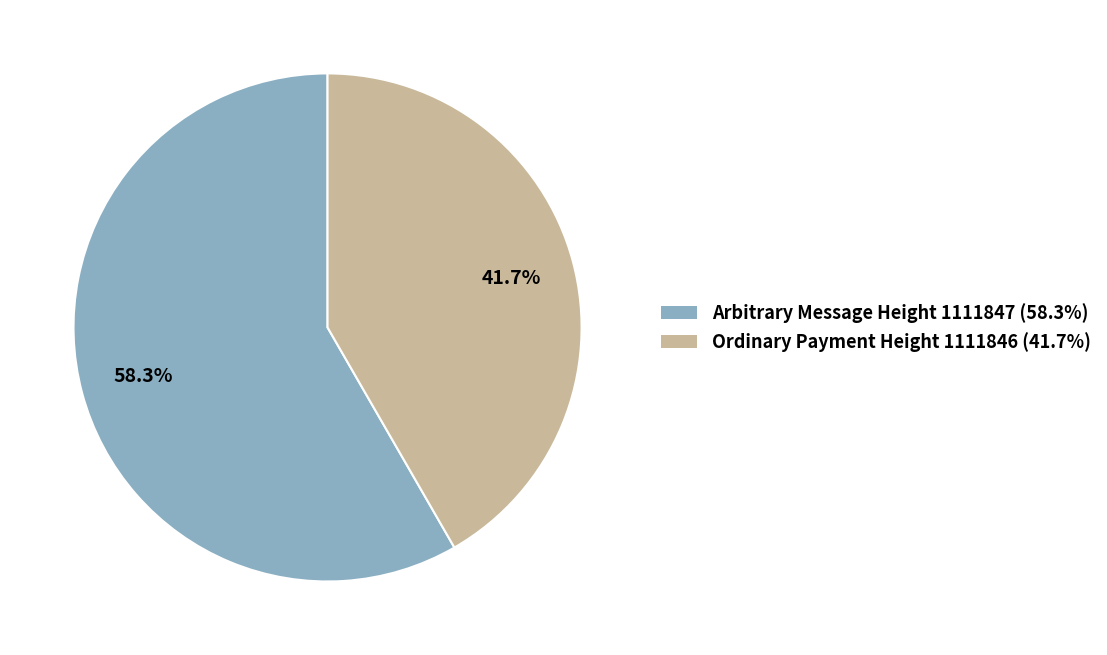

Is there any slice that represents more than half of the pie?

Yes